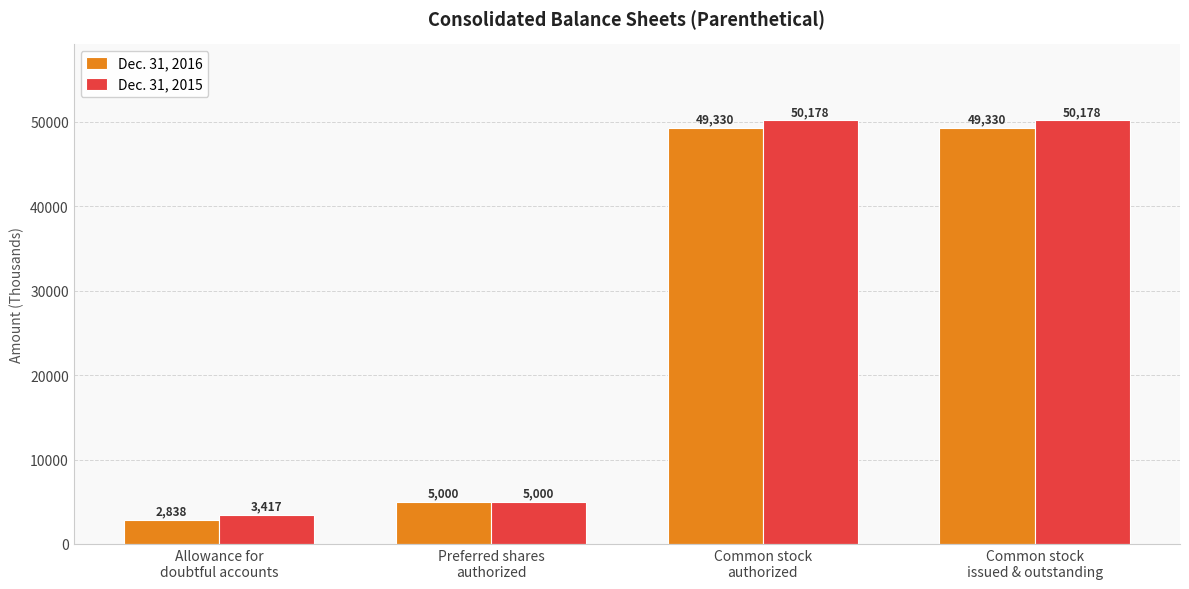

Which series has the largest range (max minus min)?

Dec. 31, 2015